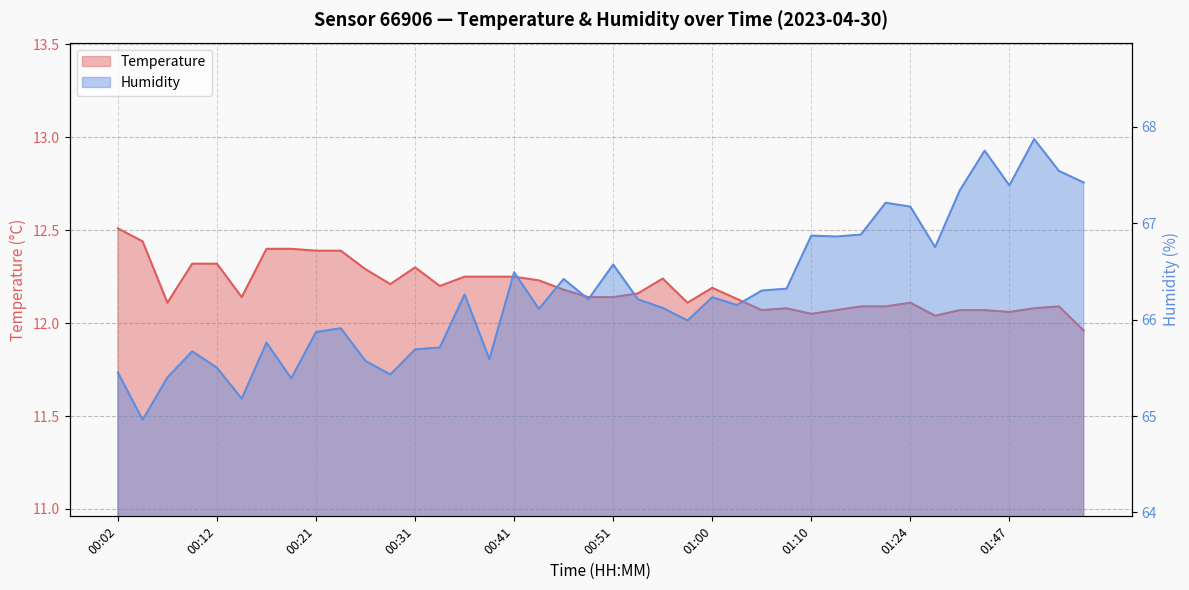

What is the label of the 5th point from the left?

00:12